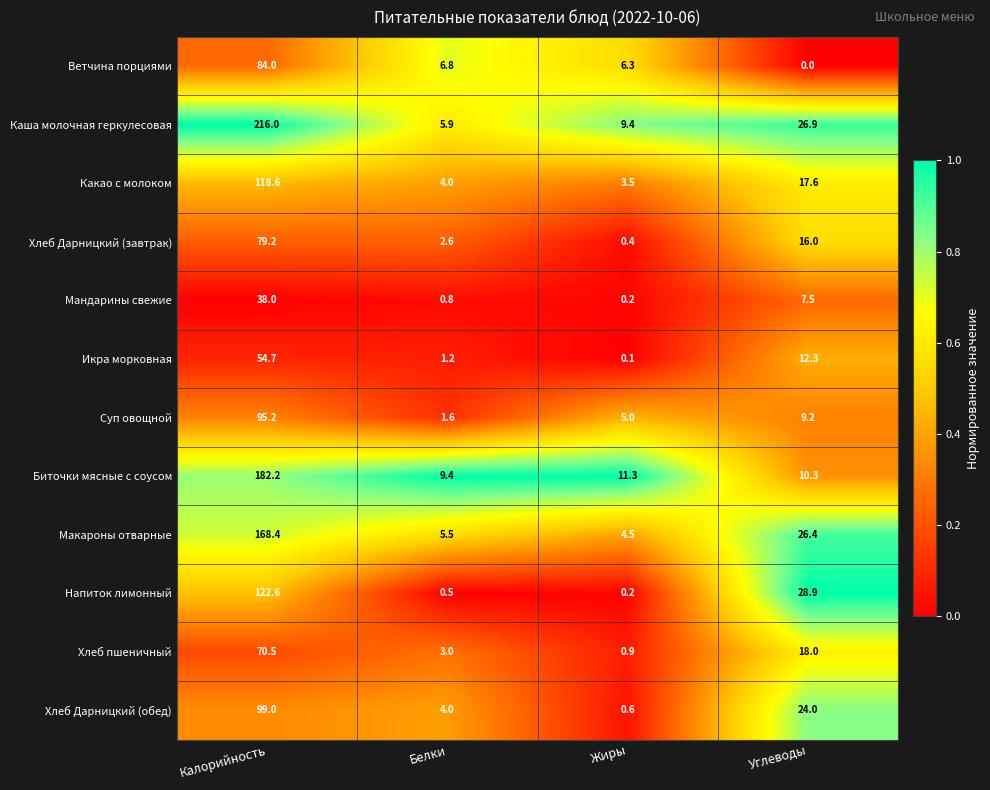

Which series changed the most between Калорийность and Белки?

Каша молочная геркулесовая